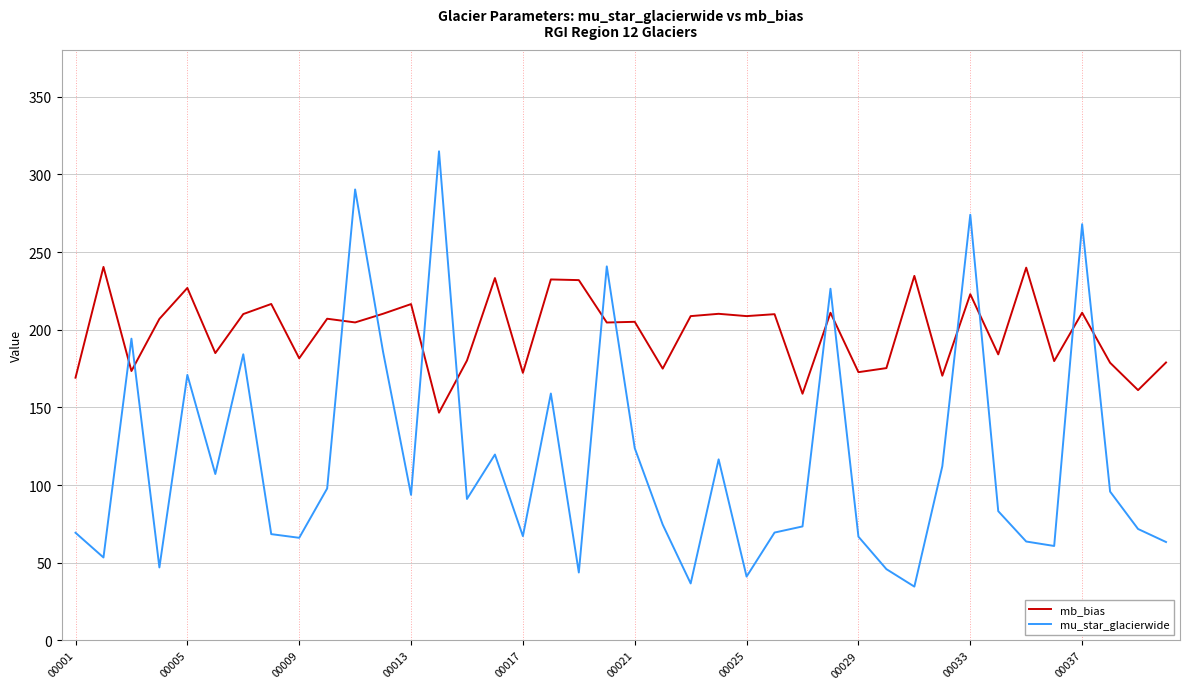

What is the difference between the maximum and second lowest values in the mu_star_glacierwide series?

278.2